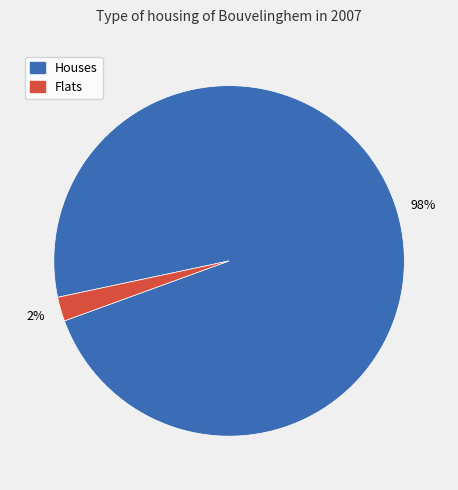

How many slices are in this pie chart?

2